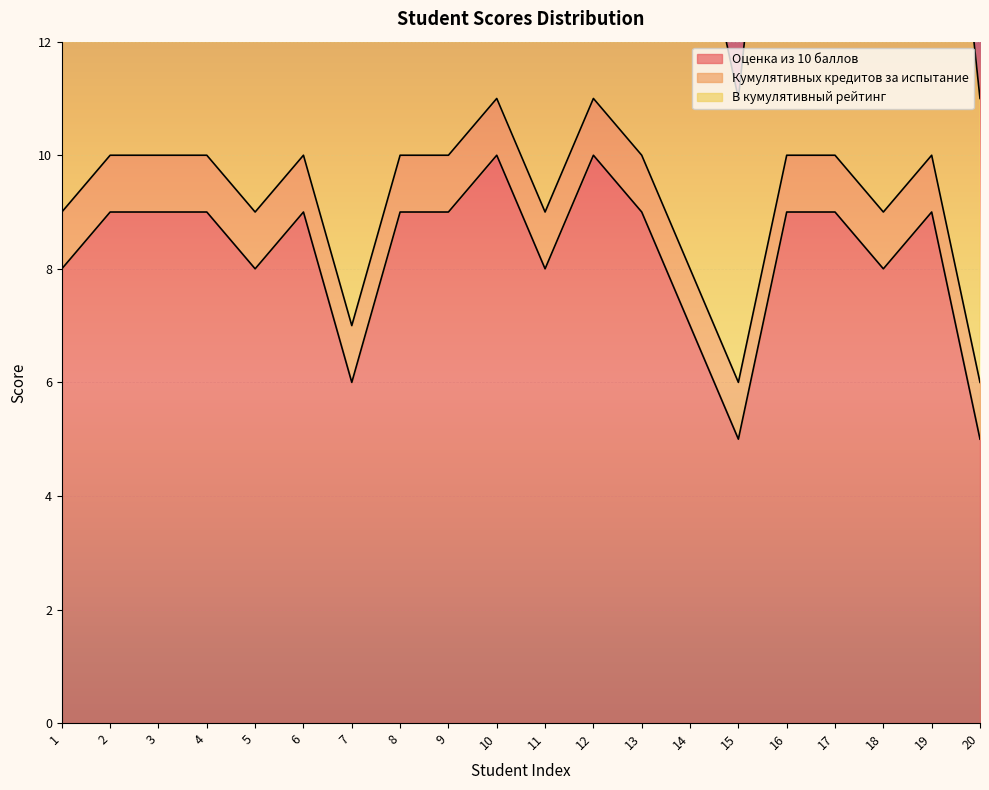

How many В кумулятивный рейтинг values are between 9 and 10?

14